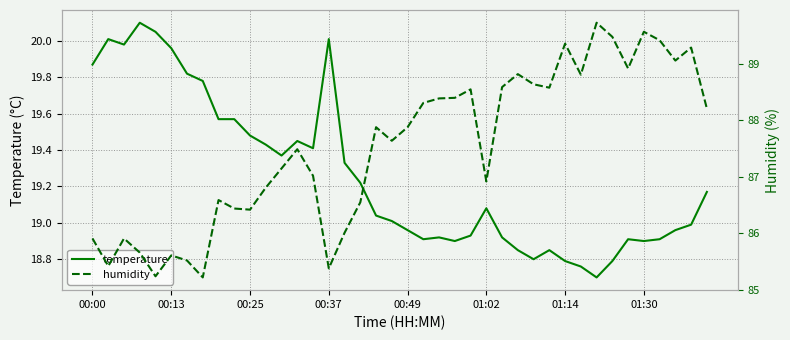

What is the minimum value for temperature?

18.7